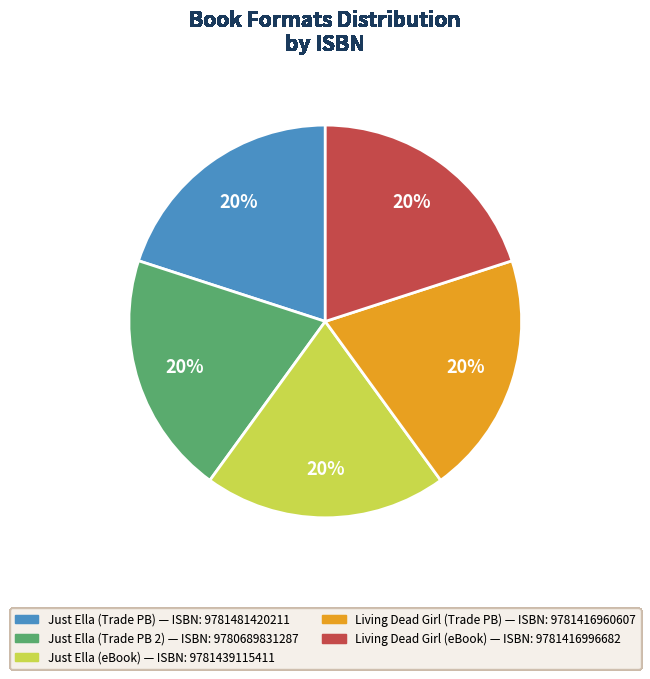

To the nearest percent, what is the difference between the largest and smallest slice percentages?

0%